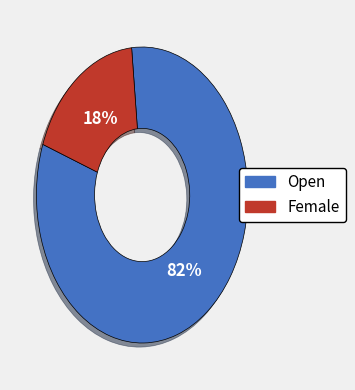

To the nearest percent, what is the combined percentage of Female and Open?

100%